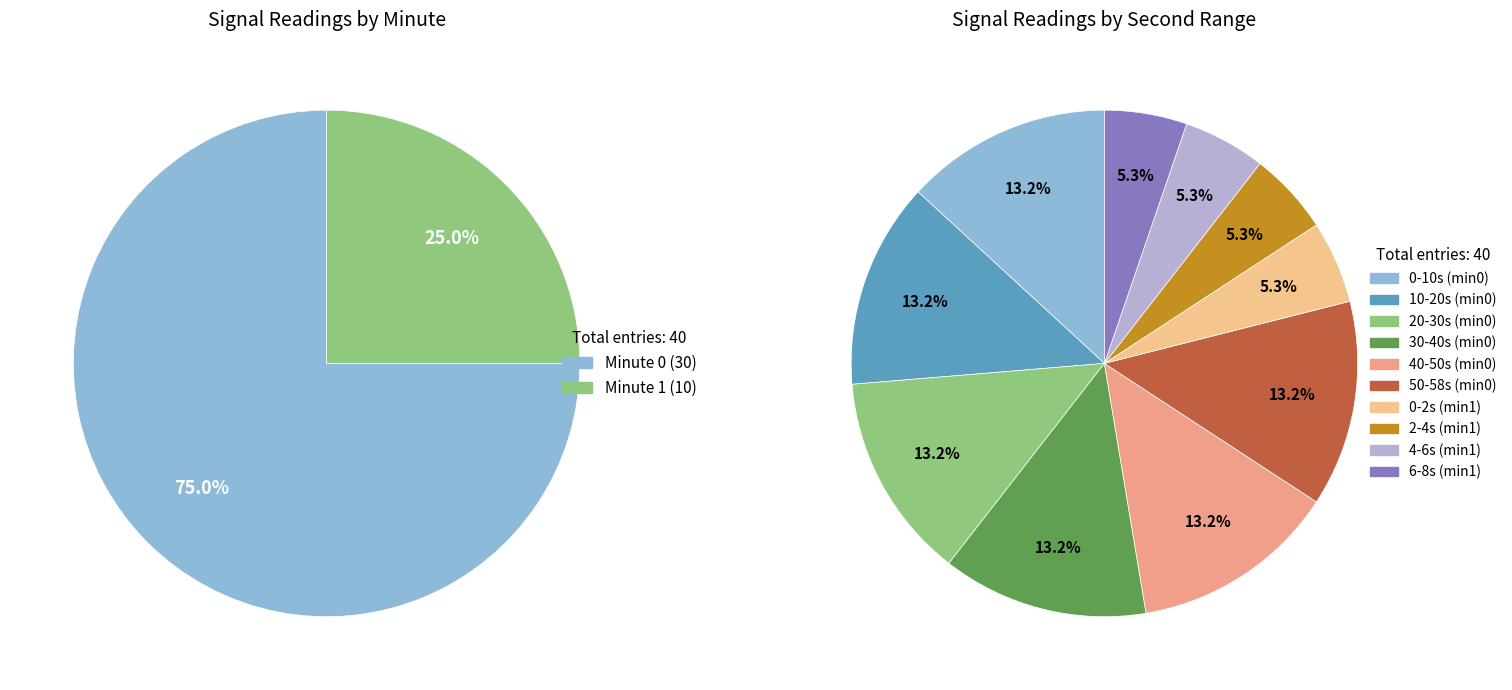

Do 22 and 20 together represent more than half of the pie?

No